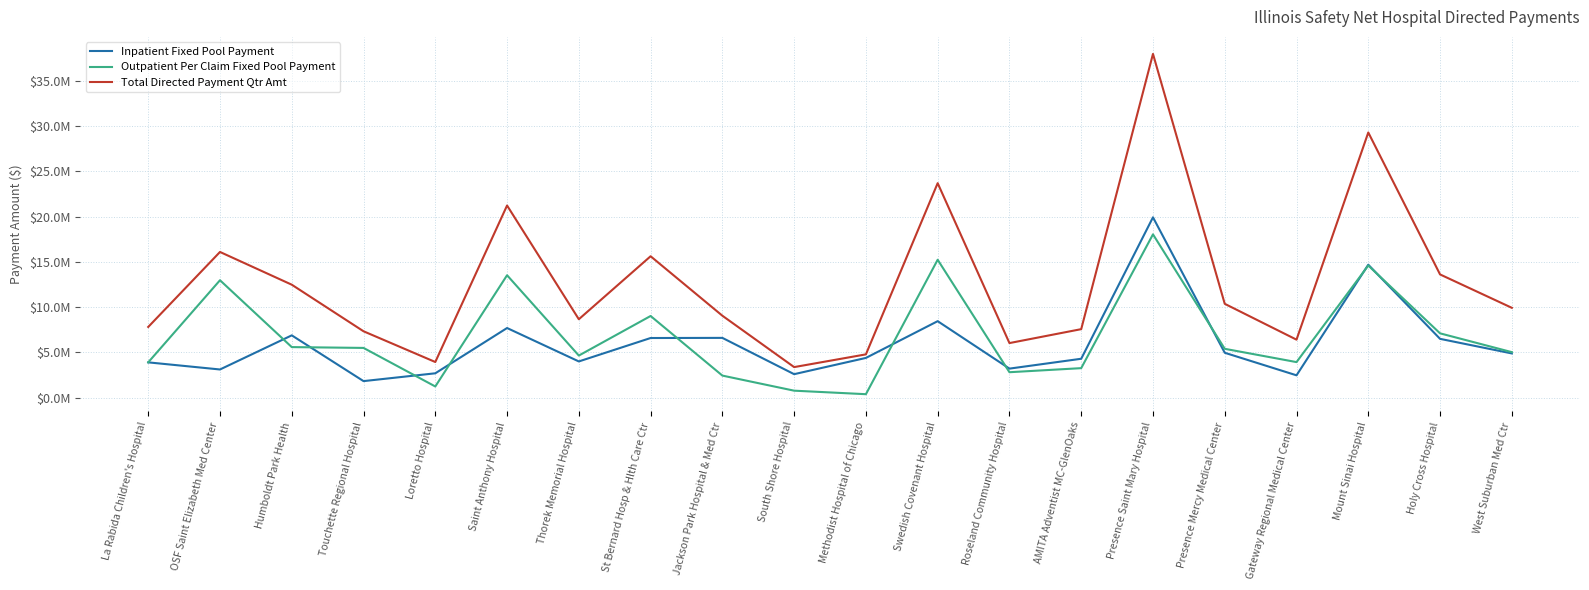

What are all the series names shown in the legend?

Inpatient Fixed Pool Payment, Outpatient Per Claim Fixed Pool Payment, Total Directed Payment Qtr Amt